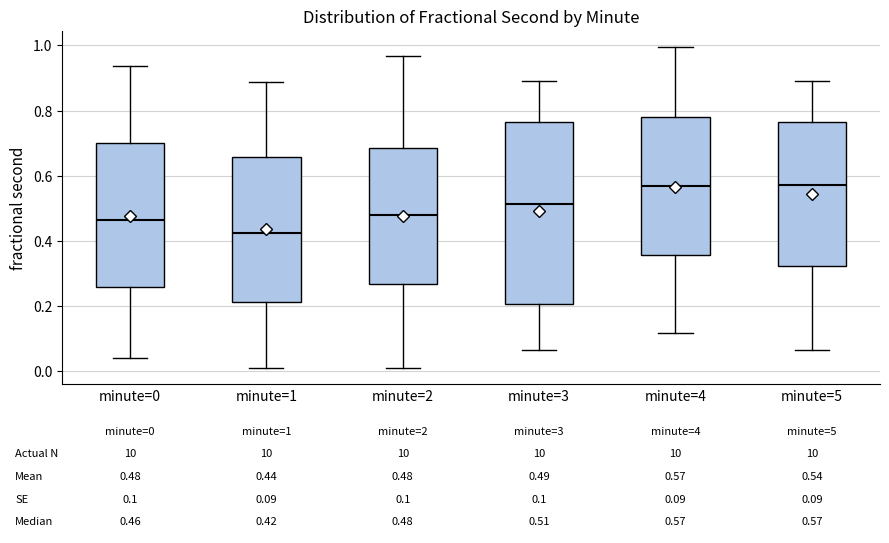

Which box's median line is the lowest?

minute=1